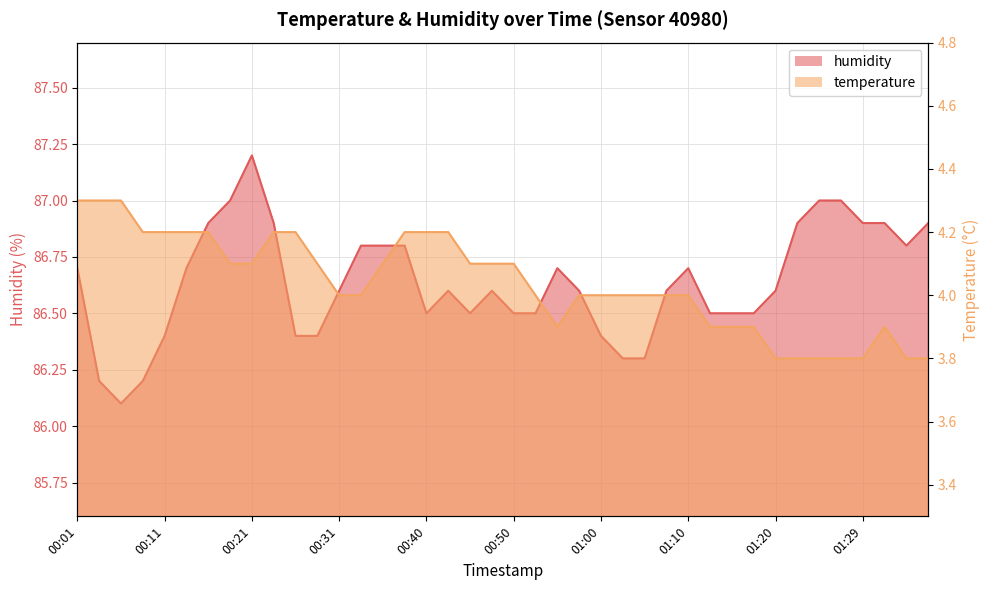

Which series has the widest spread of values?

humidity